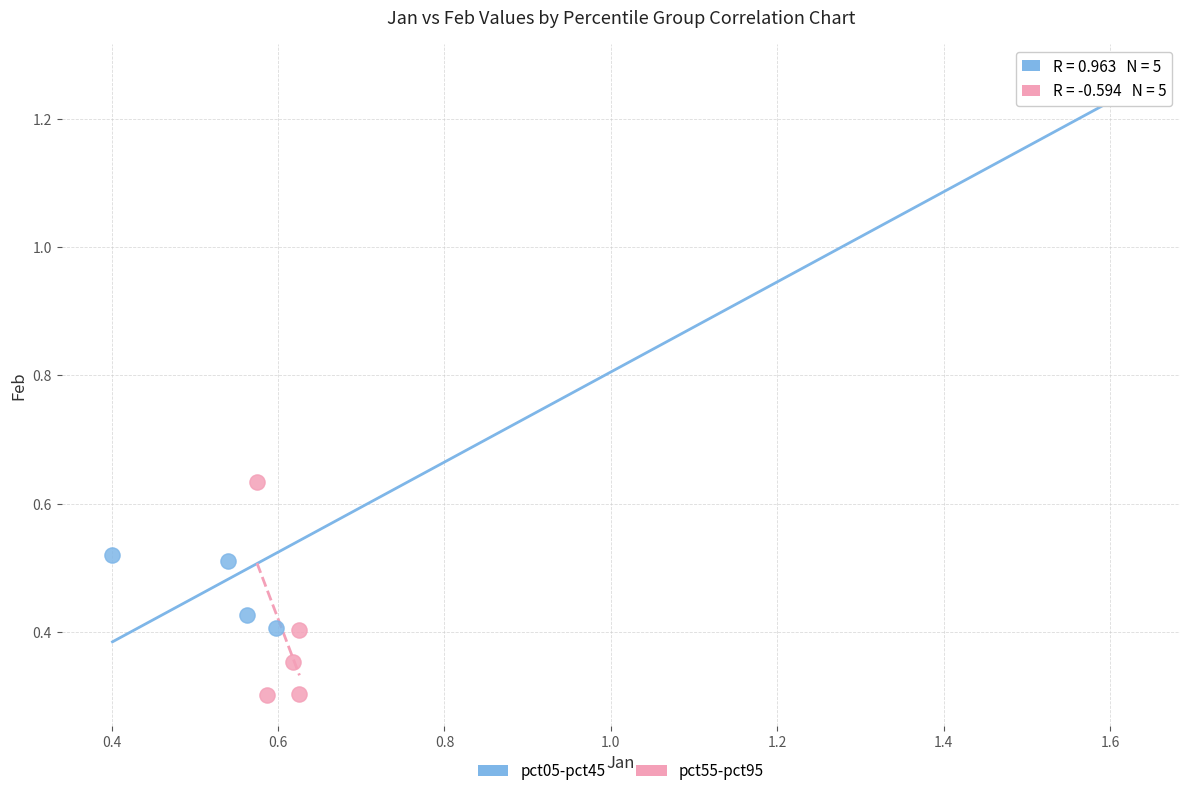

Which series reaches the minimum Y coordinate?

pct55-pct95